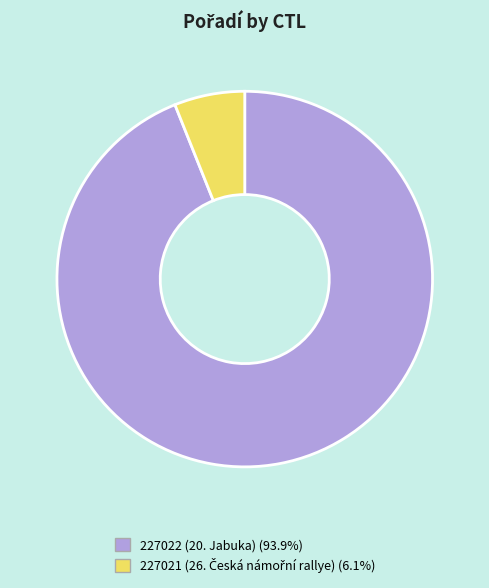

What is the majority slice?

227022 (20. Jabuka)